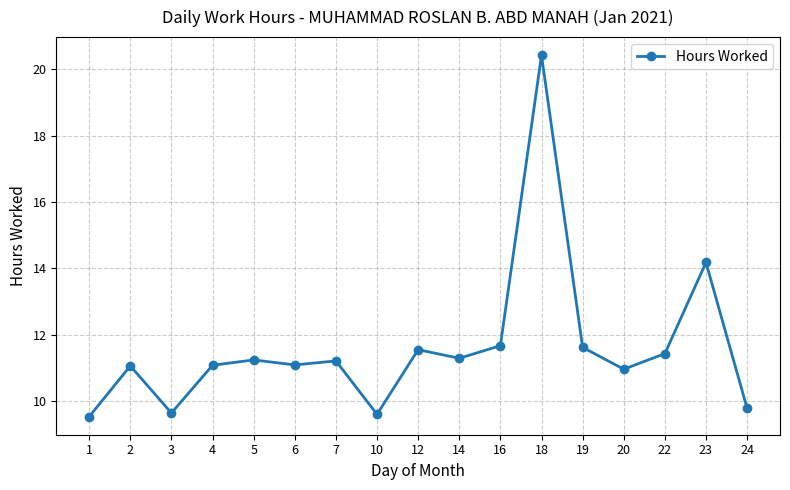

What is the minimum value shown in the chart?

9.5